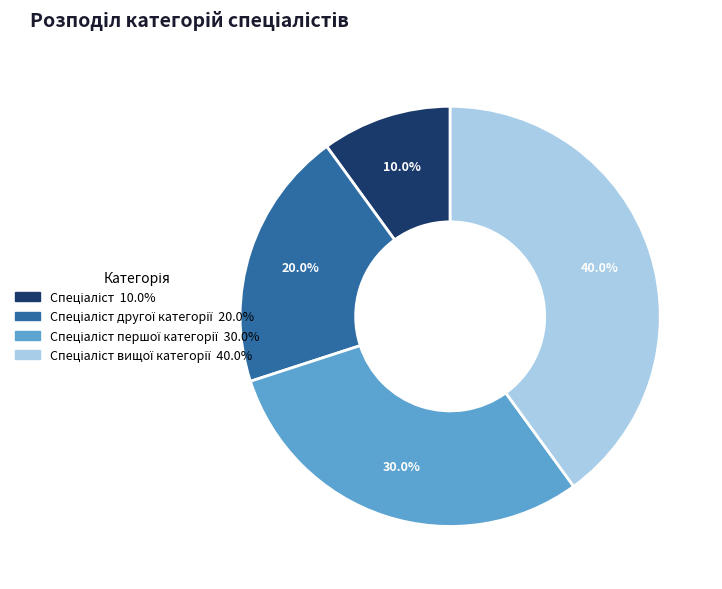

Is there any slice that represents more than half of the pie?

No